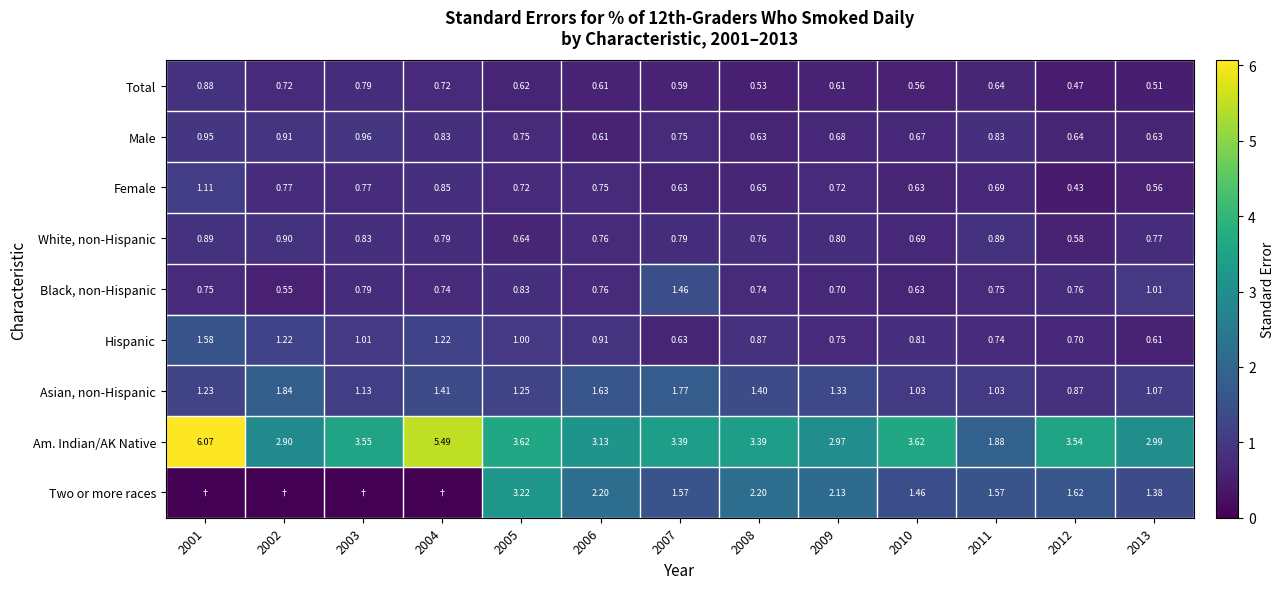

The Am. Indian/AK Native series shows 6.1 at 2001. True or false?

True